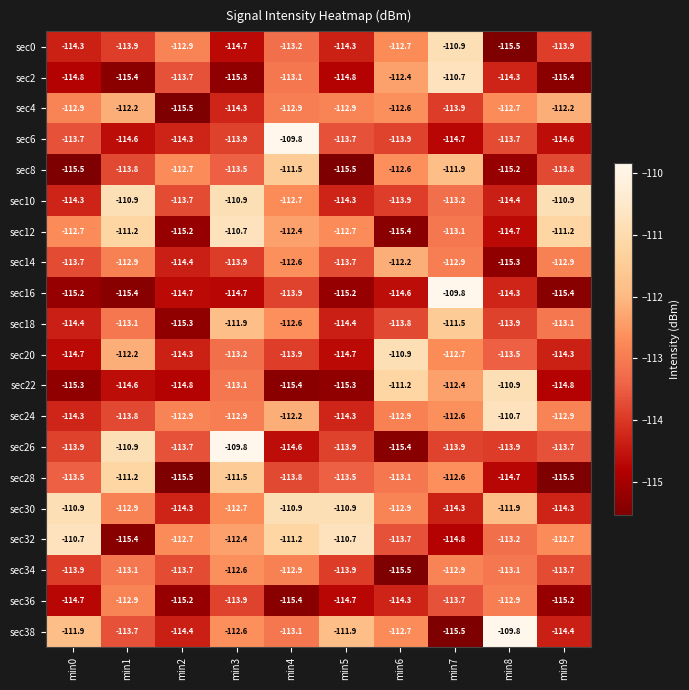

At which category is the sum across all series the highest?

min7